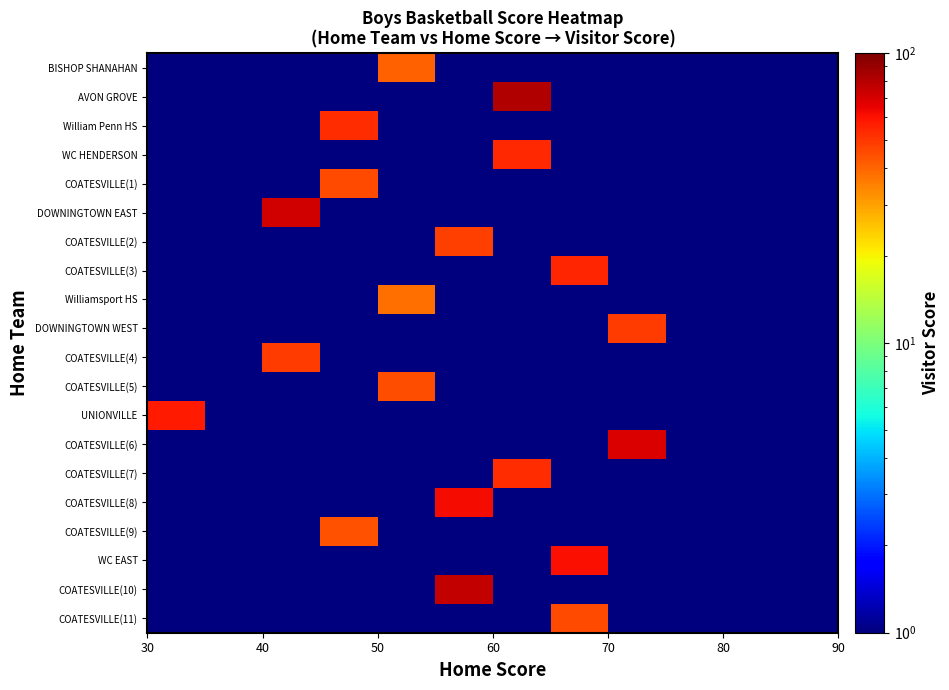

Rank the series by their maximum value, from lowest to highest.

Williamsport HS, BISHOP SHANAHAN, COATESVILLE(9), COATESVILLE(5), COATESVILLE(1), COATESVILLE(11), COATESVILLE(2), DOWNINGTOWN WEST, COATESVILLE(4), William Penn HS, COATESVILLE(7), WC HENDERSON, COATESVILLE(3), UNIONVILLE, WC EAST, COATESVILLE(8), COATESVILLE(6), DOWNINGTOWN EAST, COATESVILLE(10), AVON GROVE